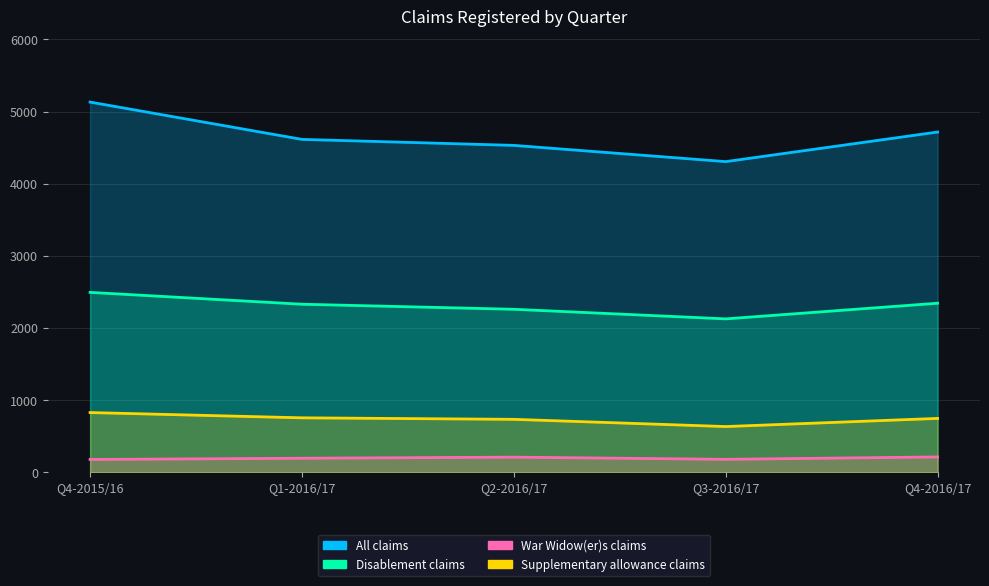

True or false: War Widow(er)s claims- number of claims and All claims- number of claims cross at least once.

False